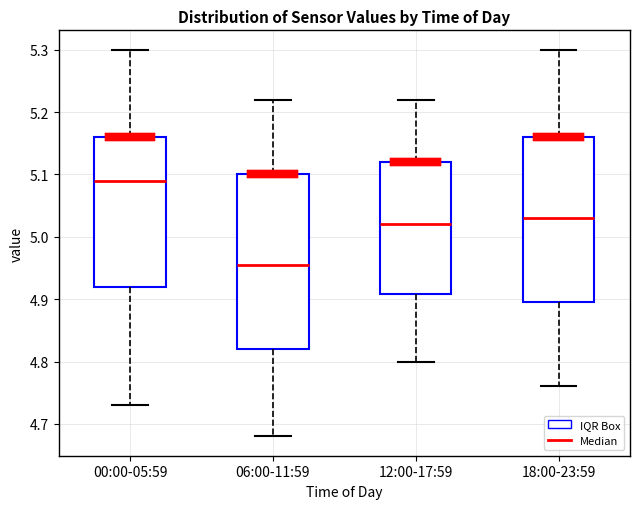

Which box has the highest median line?

00:00-05:59